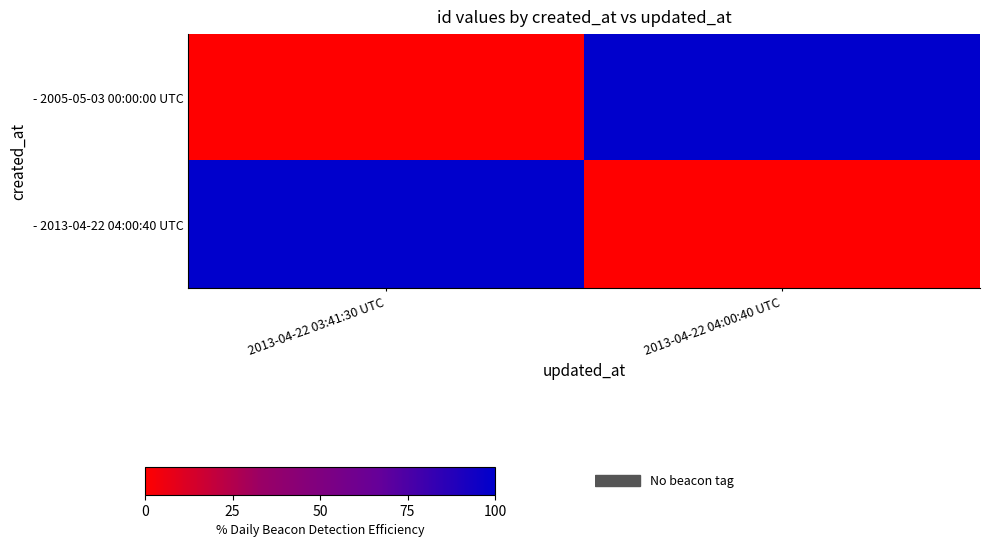

What is the spread (max minus min) of values at 2013-04-22 04:00:40 UTC?

100